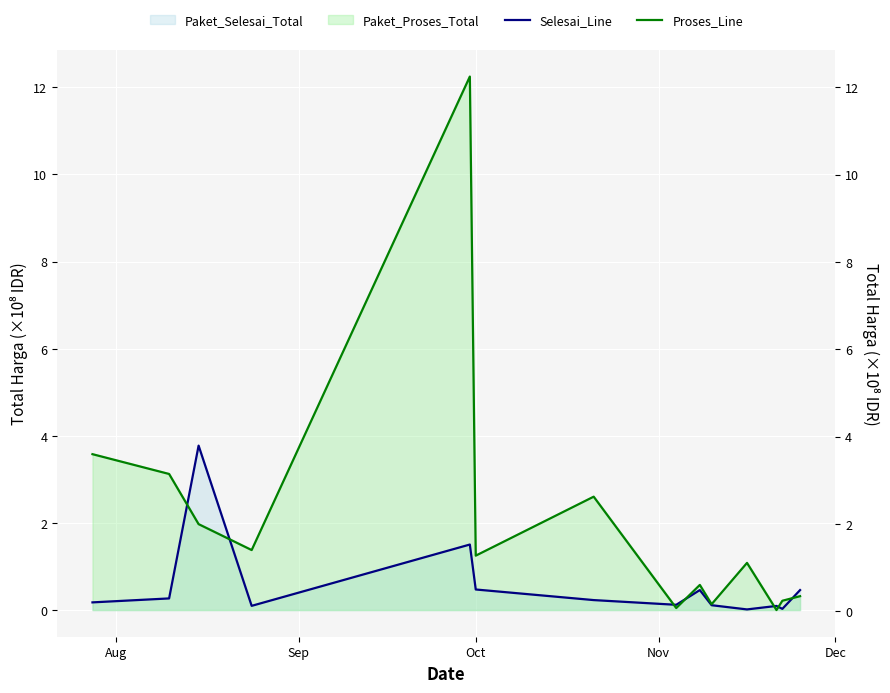

True or false: Selesai_Line has more than 0 interior local peaks.

True